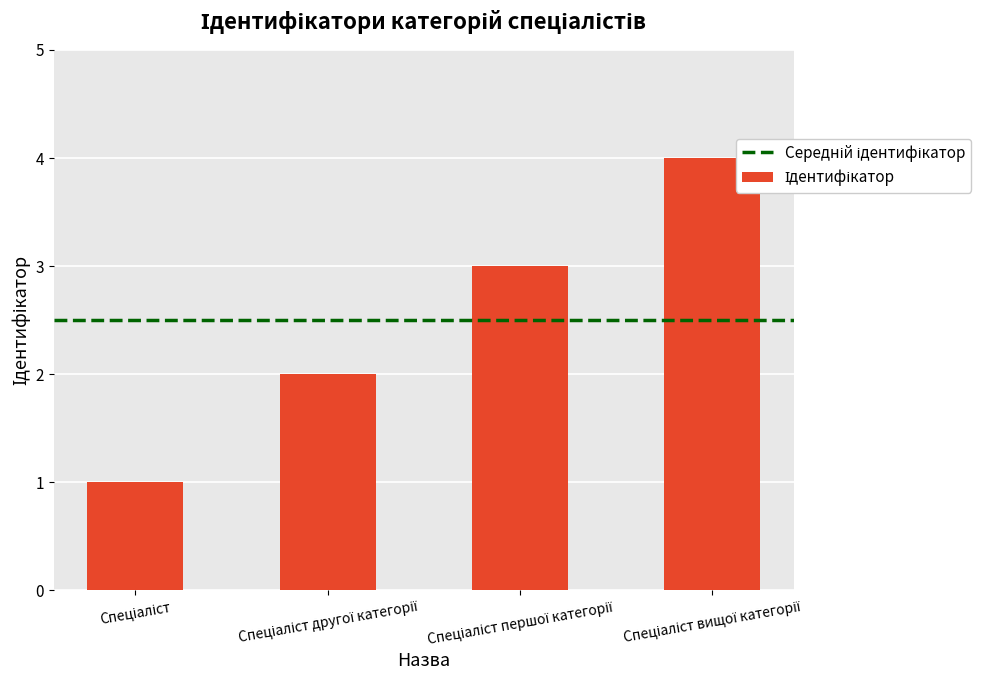

List the labels in order of value, largest first.

Спеціаліст вищої категорії, Спеціаліст першої категорії, Спеціаліст другої категорії, Спеціаліст